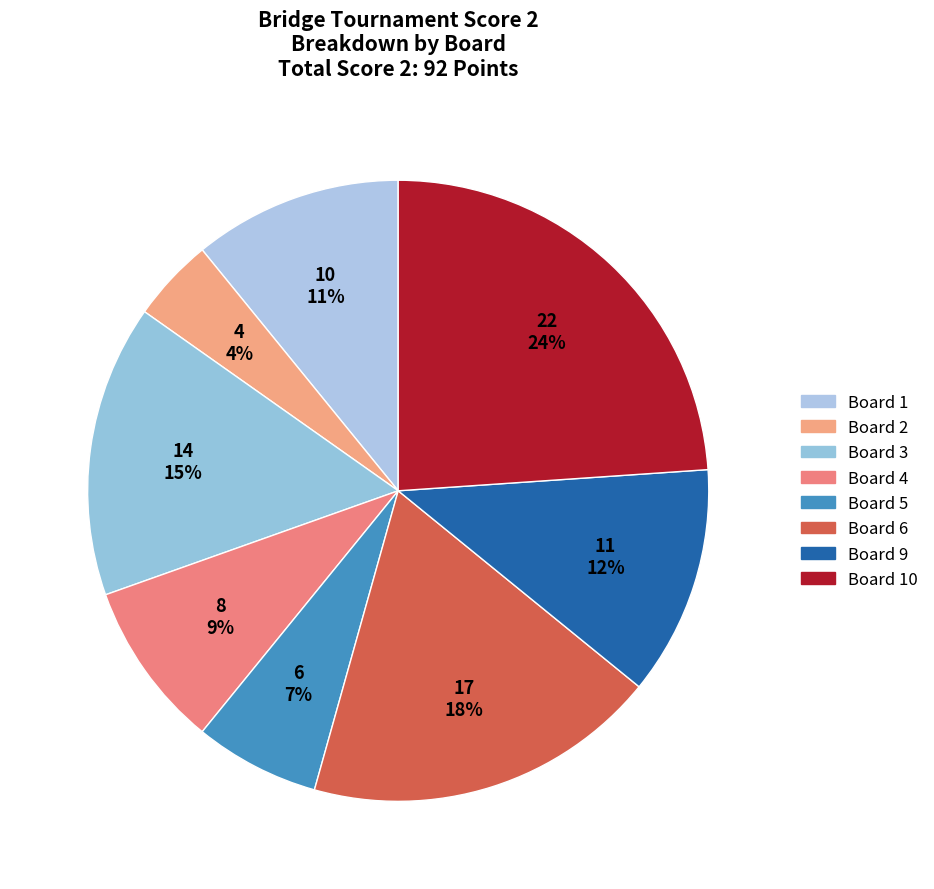

How many slices are in this pie chart?

8